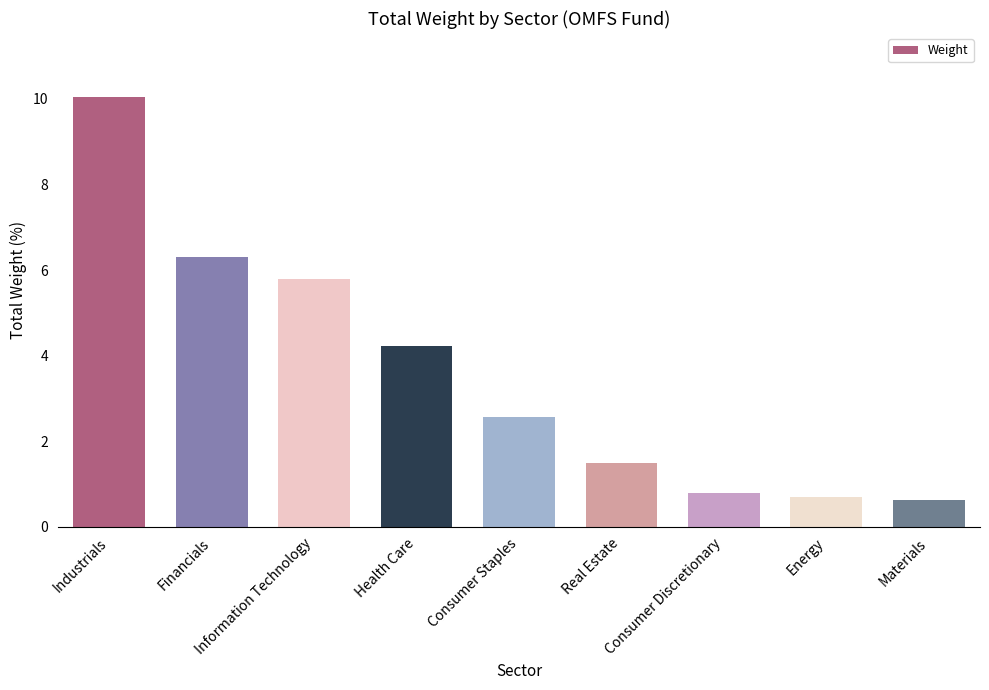

What is the value of the 7th bar from the left?

0.8